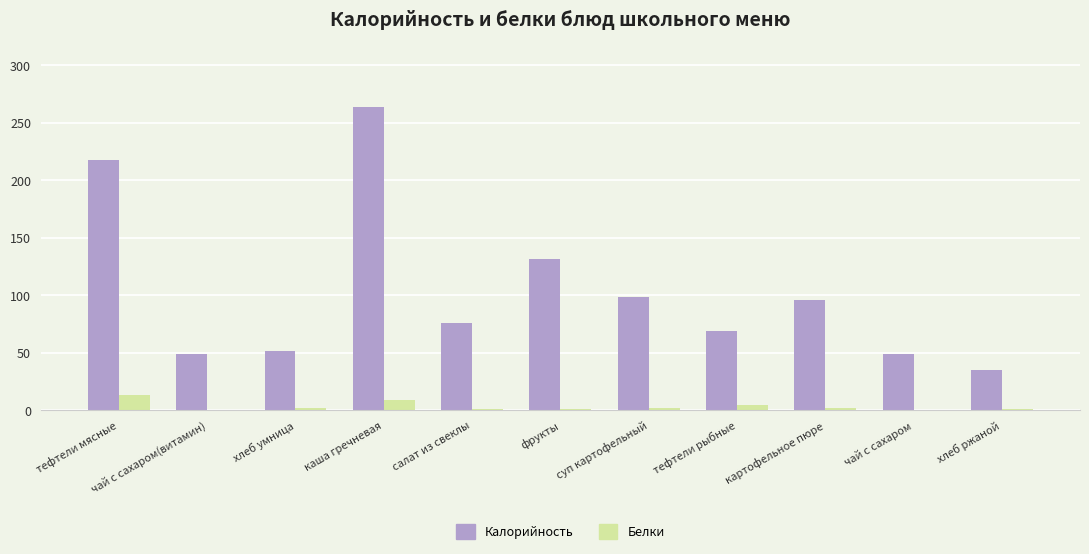

At which label is Калорийность closest to 149?

фрукты